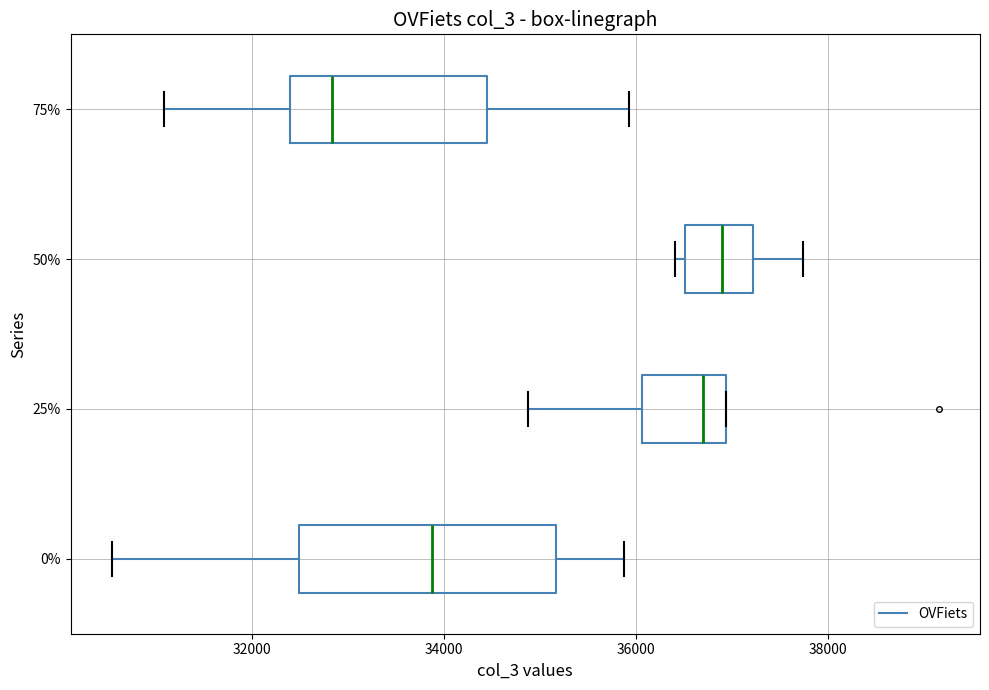

Which box is the widest, from its left edge to its right edge?

0%